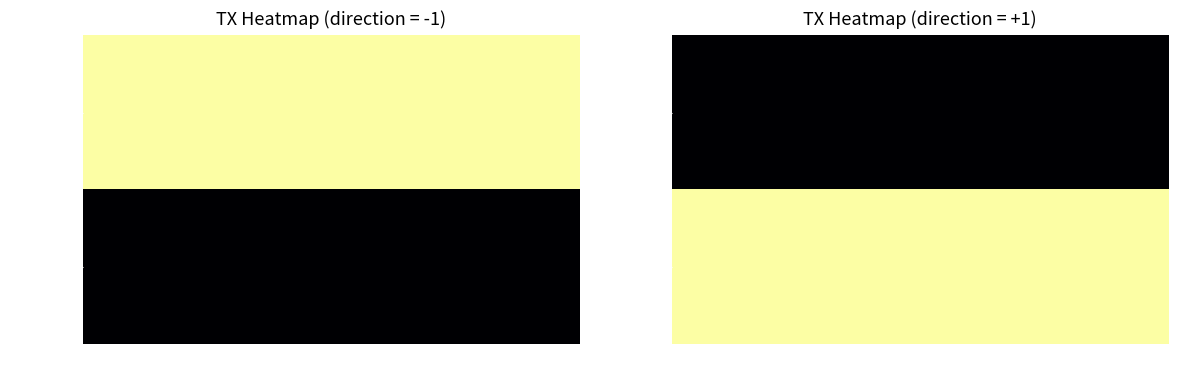

The value of f0ee09433466dc332a6fce22f716b7b8688ea3d at time_stamp is 2446309218. True or false?

False